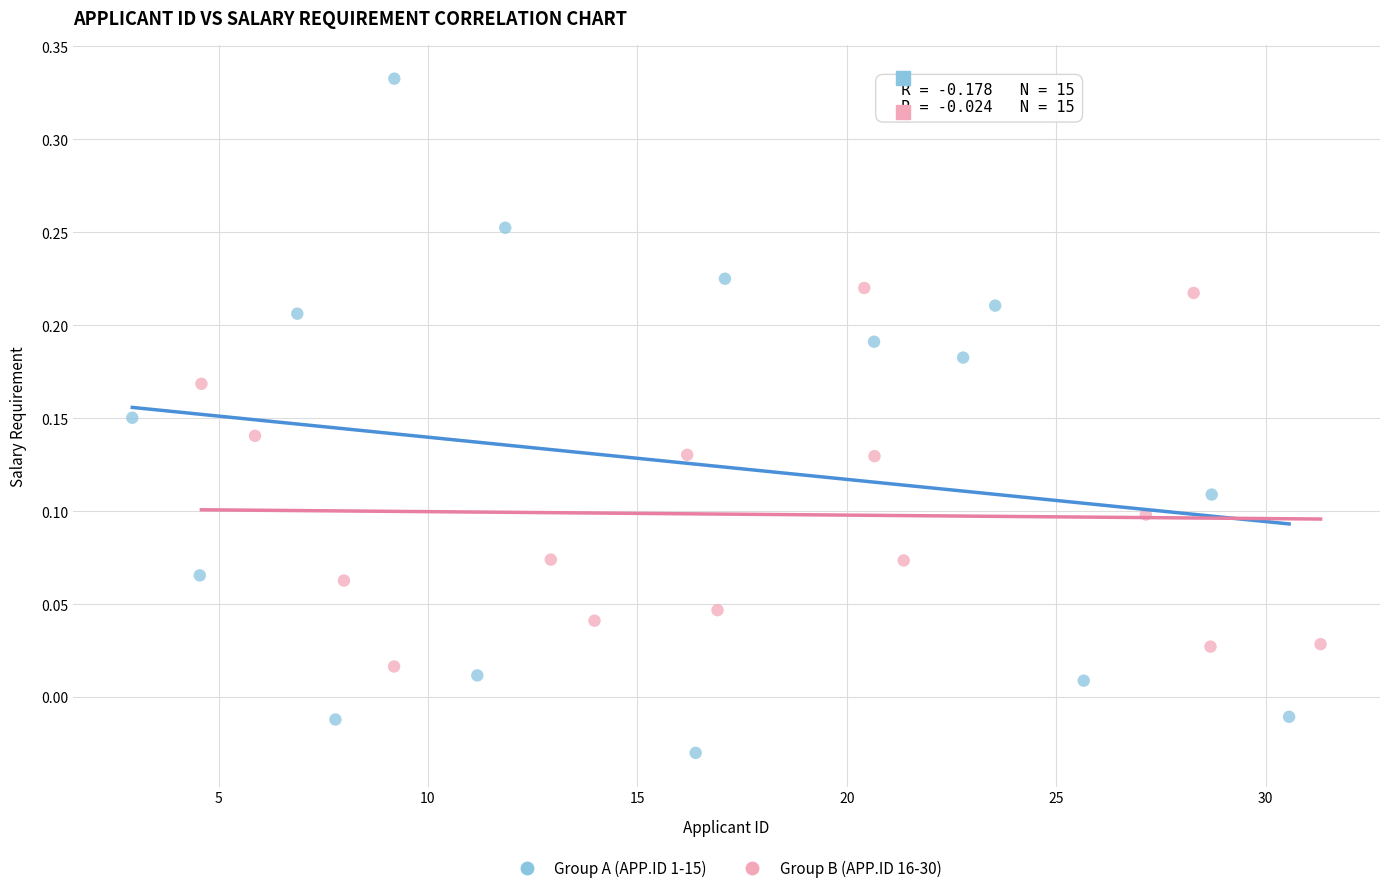

Which series contains the lowest Y value?

Group A (APP.ID 1-15)